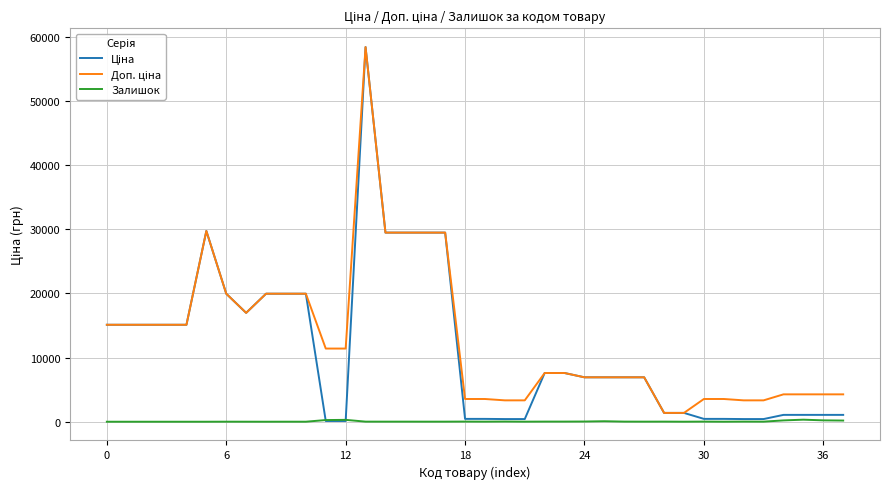

True or false: Залишок and Ціна cross at least once.

True